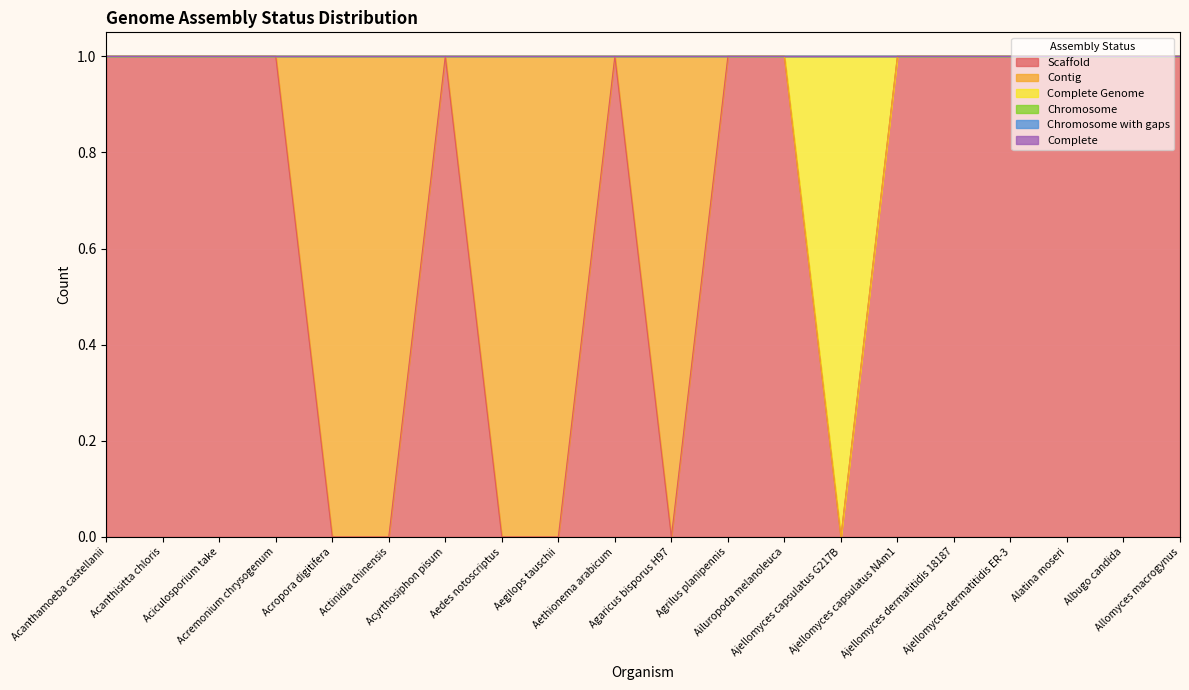

How many lines are shown in the chart?

6